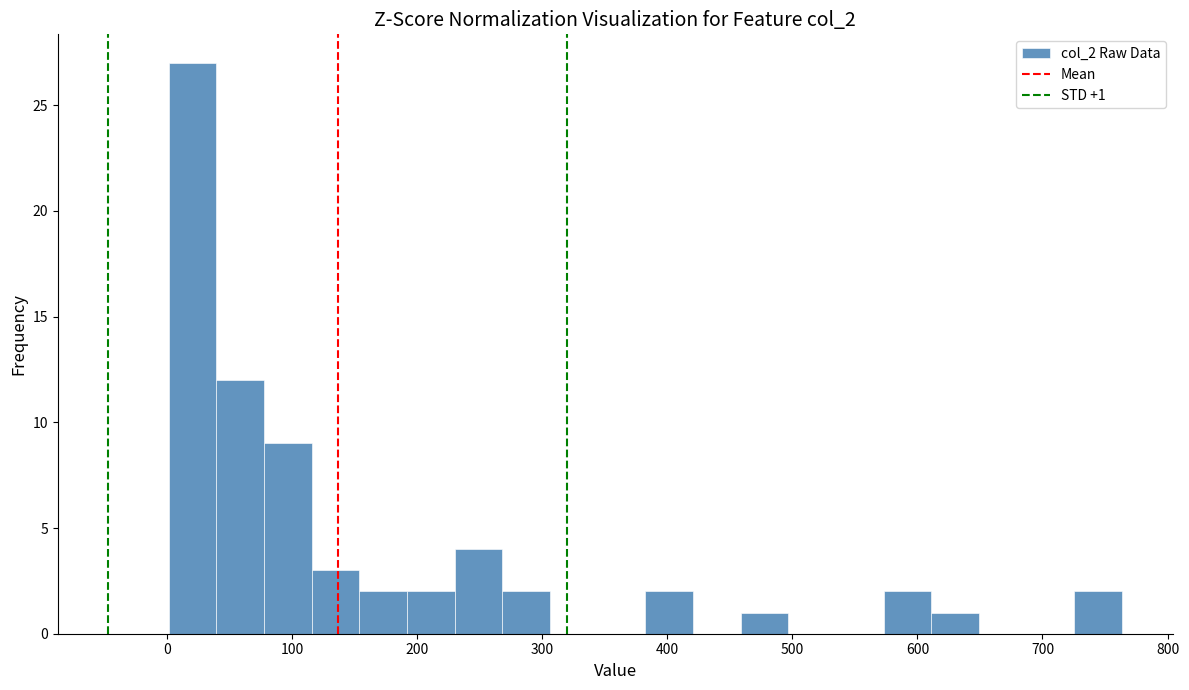

Around what value on the x-axis is the tallest bar? Give the approximate position of its centre, as read against the axis.

20